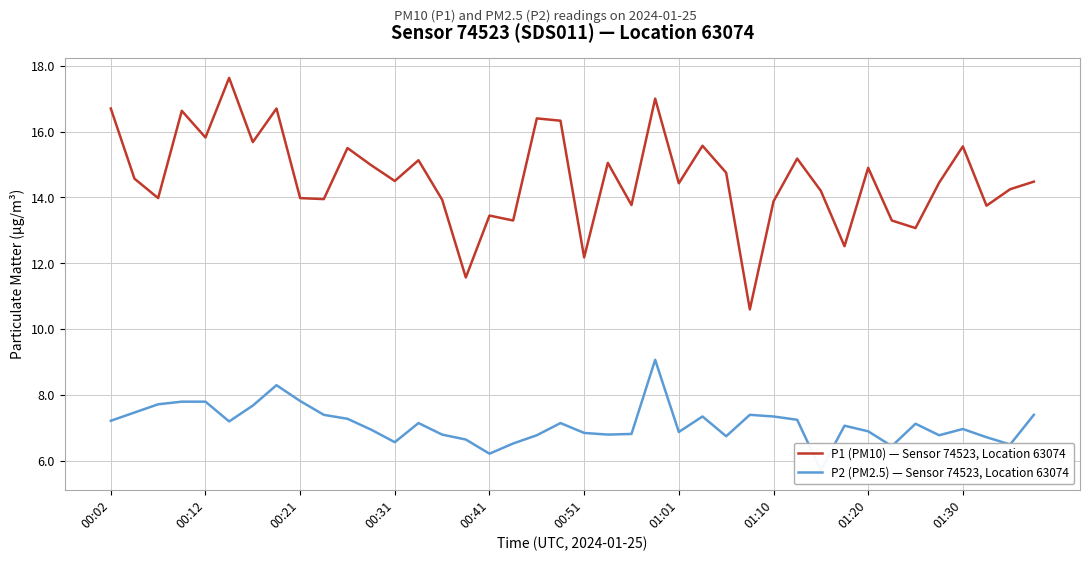

What is the lowest value of the P1 (PM10) — Sensor 74523, Location 63074 series?

10.6